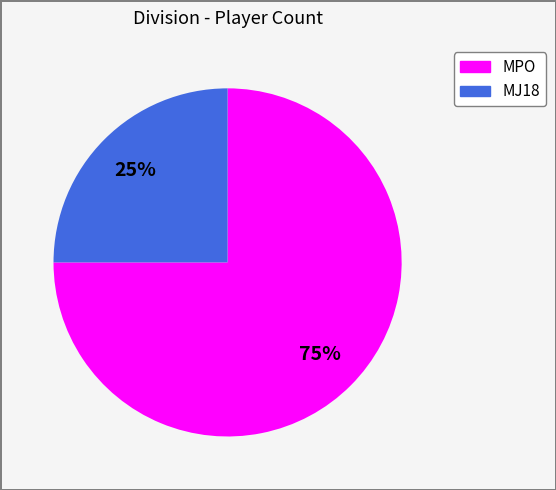

Which slice is the smallest?

MJ18